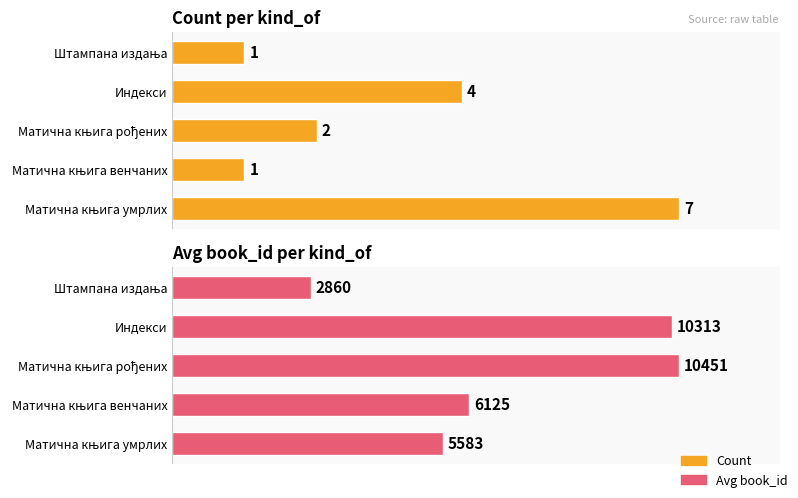

At Матична књига венчаних, list the series in order from largest to smallest.

Avg book_id, Count